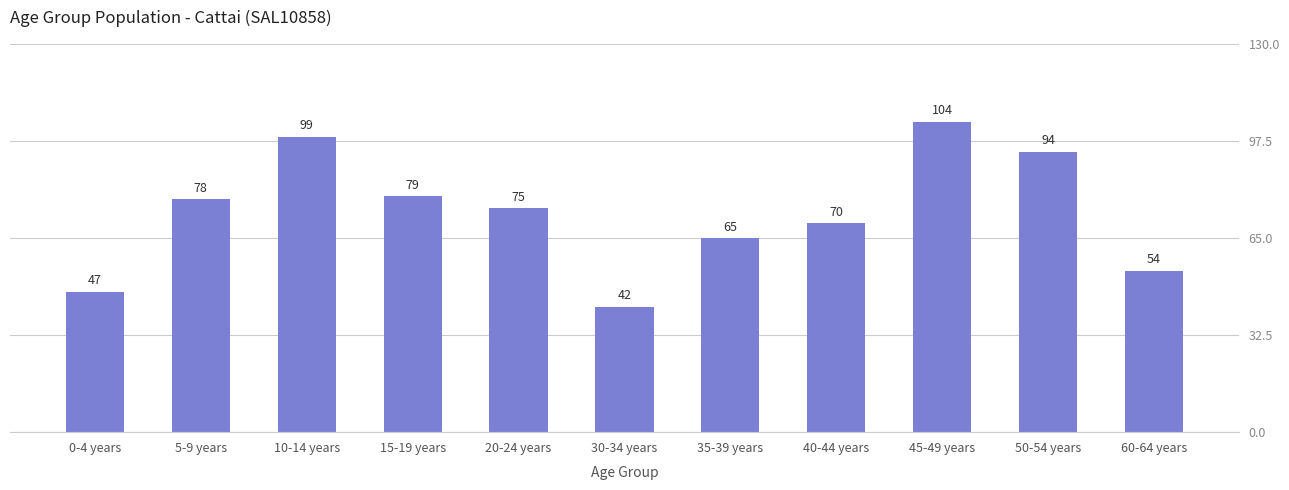

How many categories are shown in the chart?

11